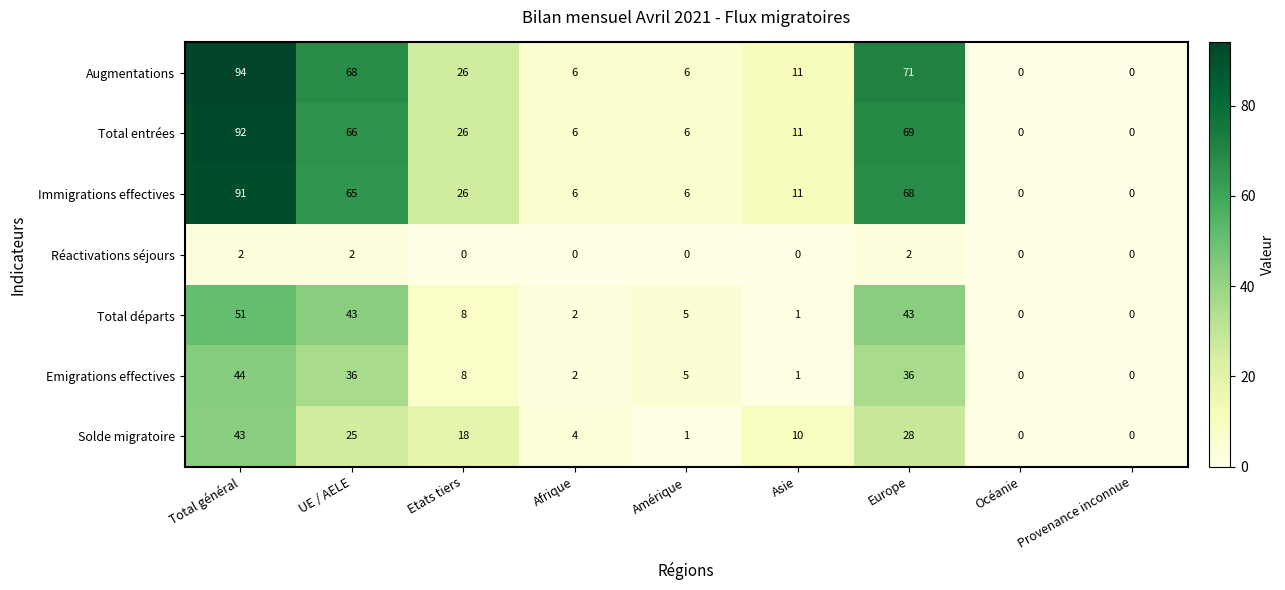

Which label corresponds to the largest value in the chart?

Total général